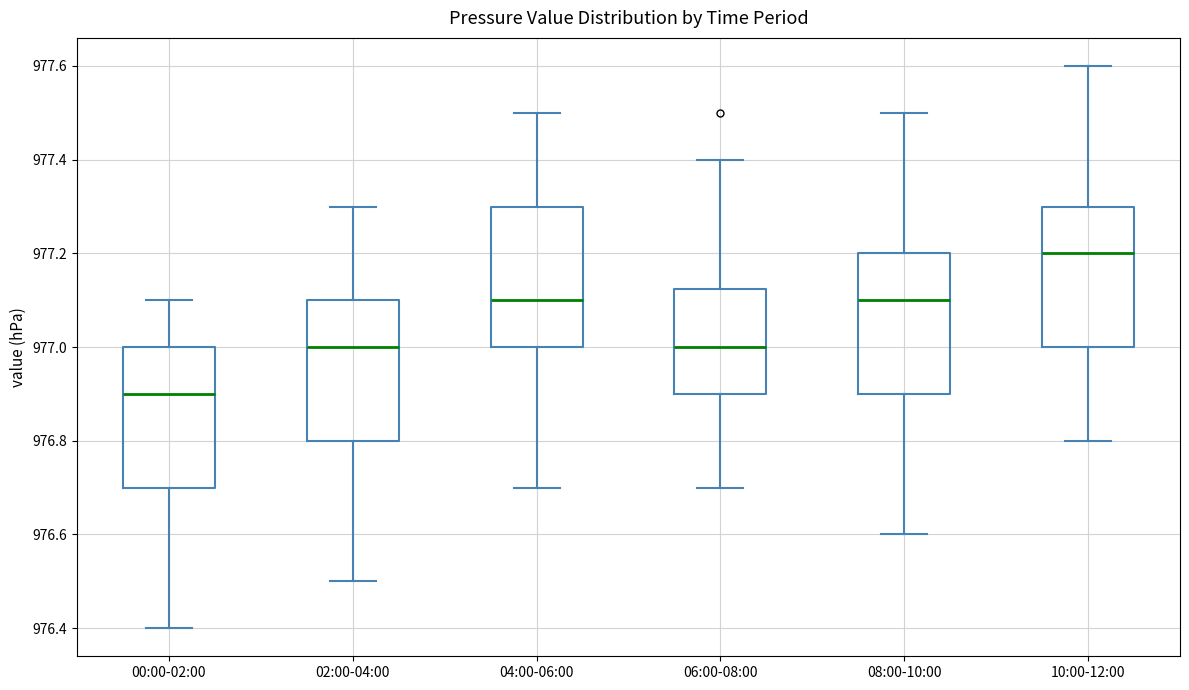

Which box has the highest median line?

10:00-12:00